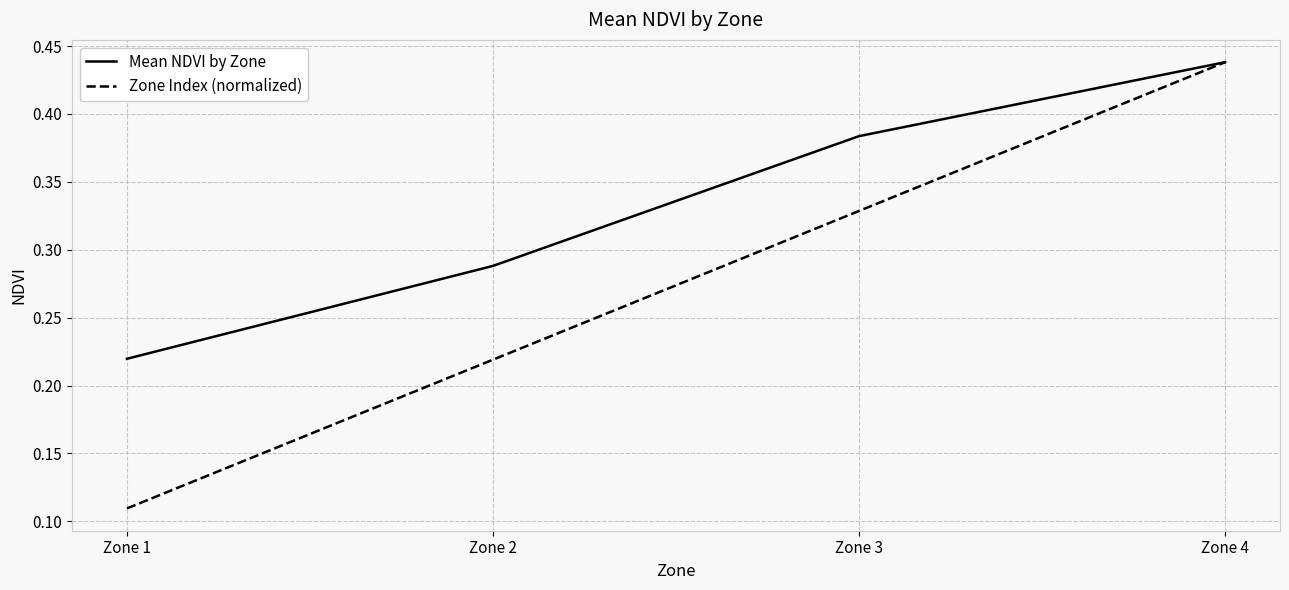

True or false: Zone Index (normalized) has more than 0 interior local peaks.

False